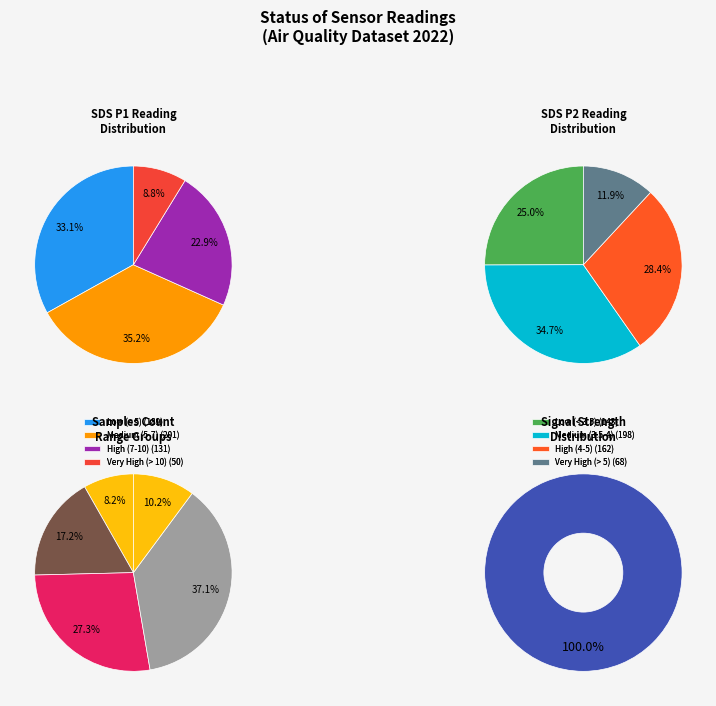

Is it true that 00:18 is 23% of the pie?

False